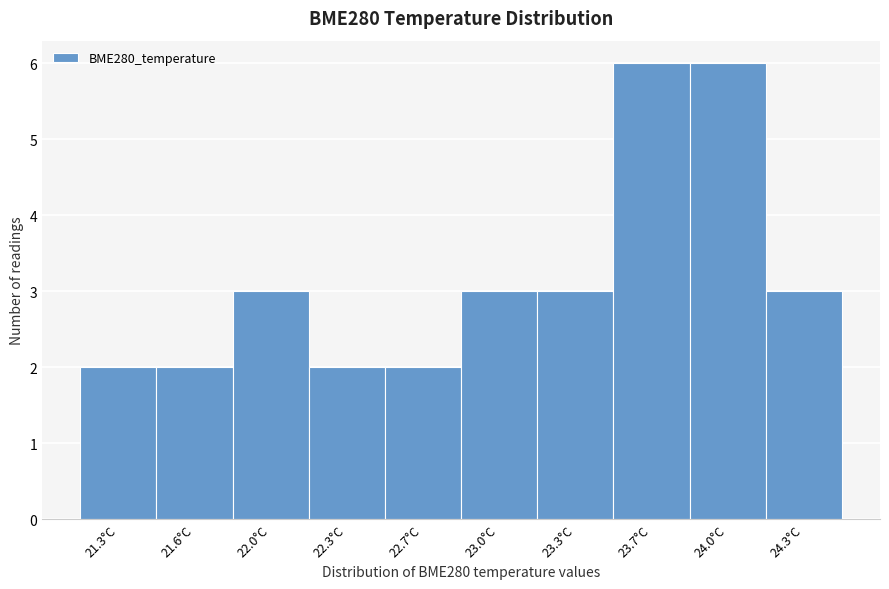

Reading left to right, what are all the values shown in this chart?

21.3°C=2	21.6°C=2	22.0°C=3	22.3°C=2	22.7°C=2	23.0°C=3	23.3°C=3	23.7°C=6	24.0°C=6	24.3°C=3